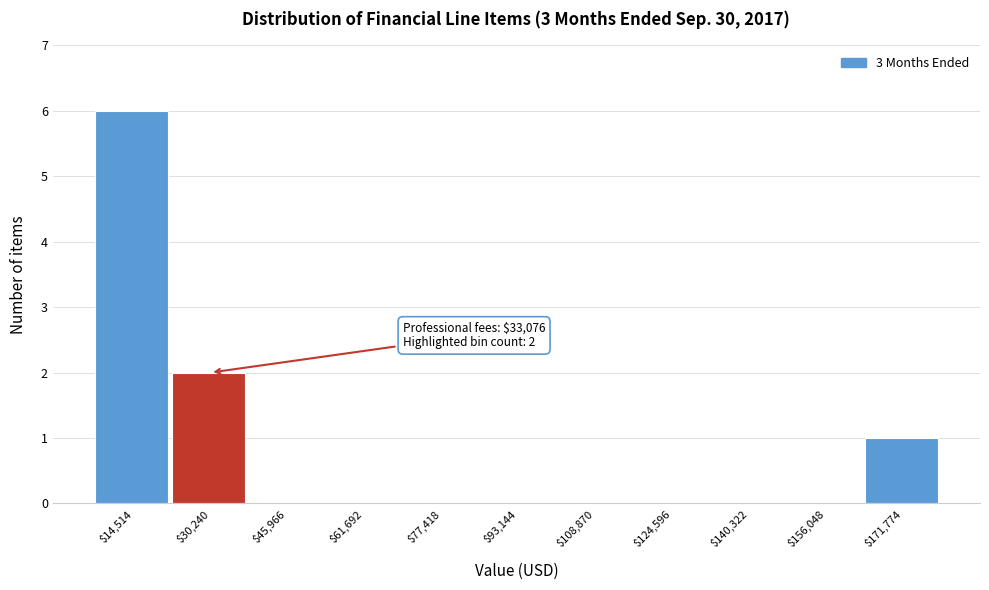

The value at $124,596 is -3. True or false?

False